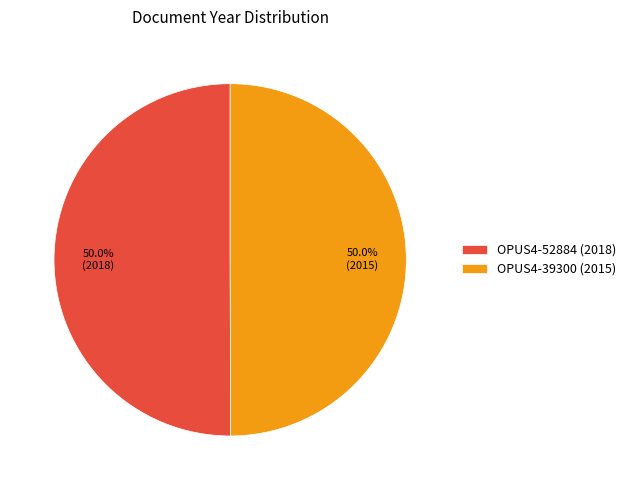

To the nearest percent, what portion does OPUS4-52884 (2018) represent?

50%